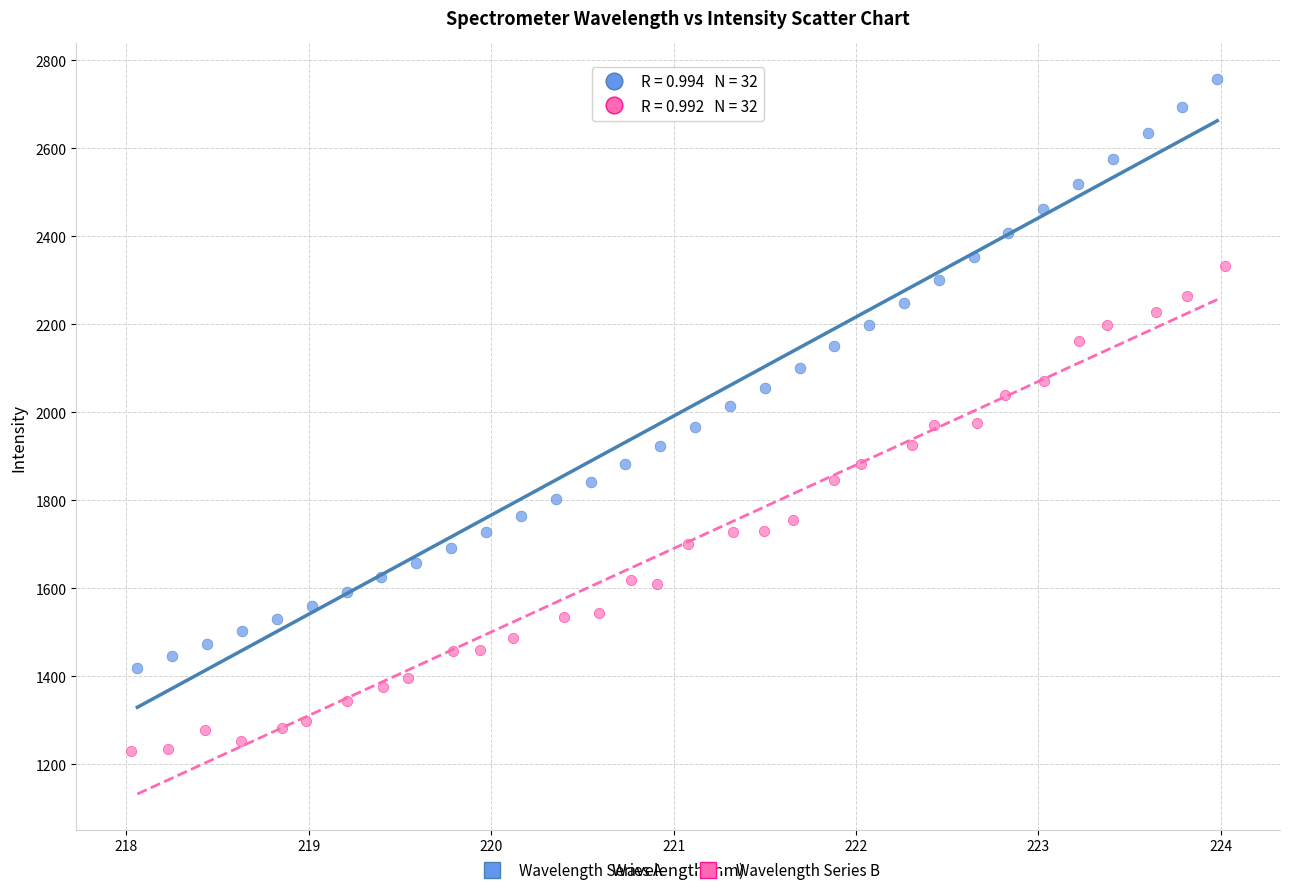

Which series contains the highest Y value?

Wavelength Series A